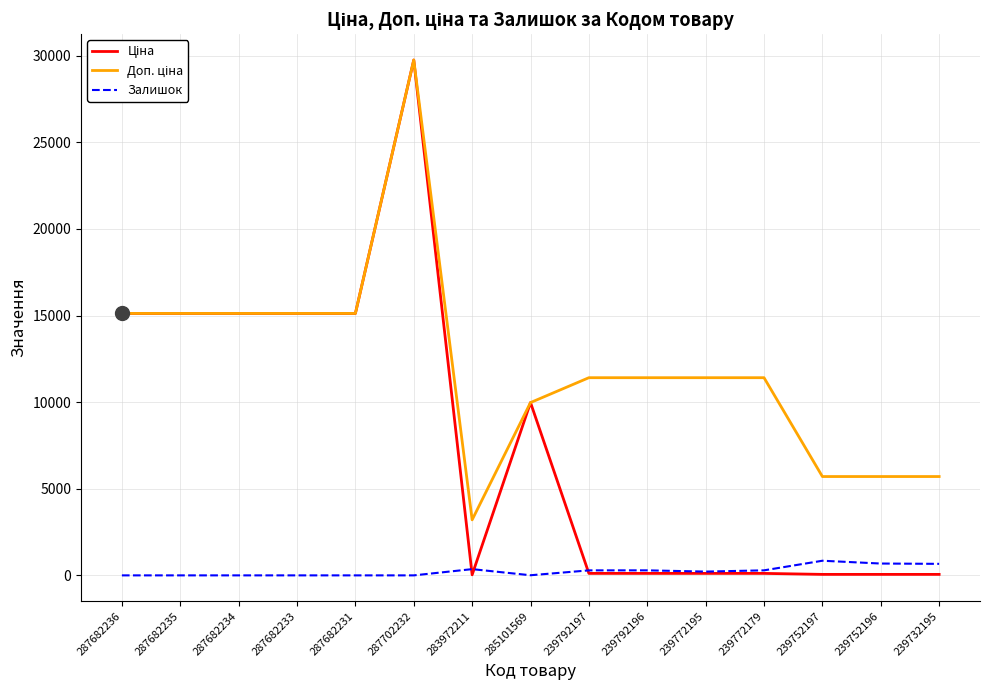

At which category does the chart reach its peak across all series?

287702232